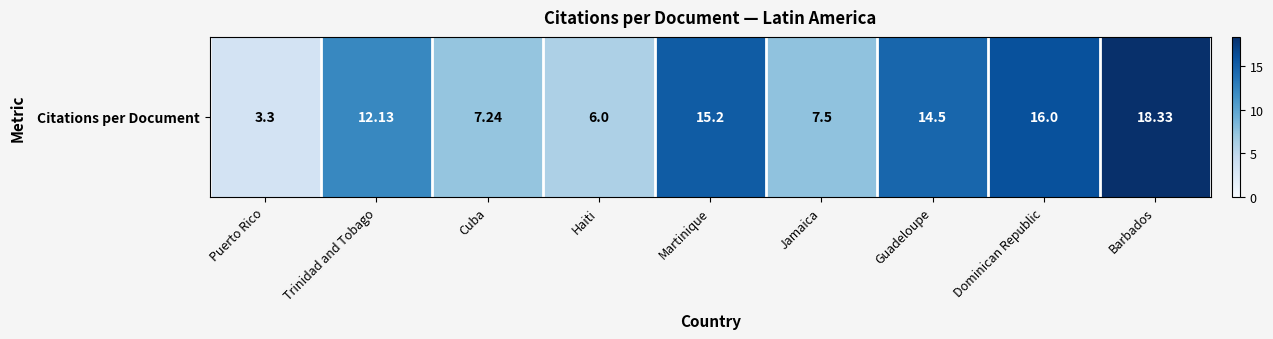

Rank the categories by value from highest to lowest.

Barbados, Dominican Republic, Martinique, Guadeloupe, Trinidad and Tobago, Jamaica, Cuba, Haiti, Puerto Rico